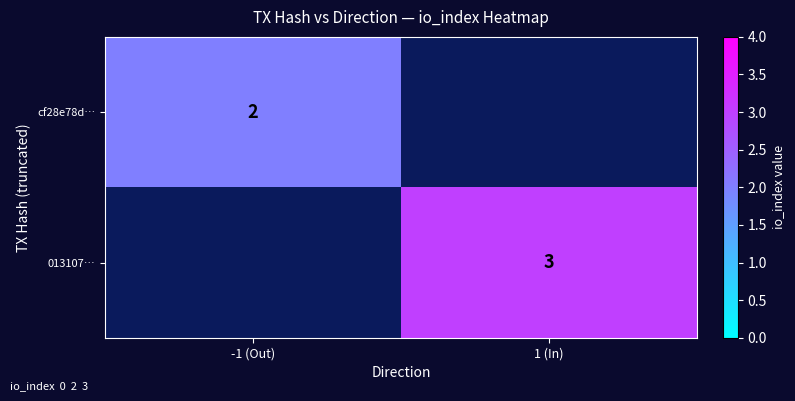

How many series are shown in this chart?

2